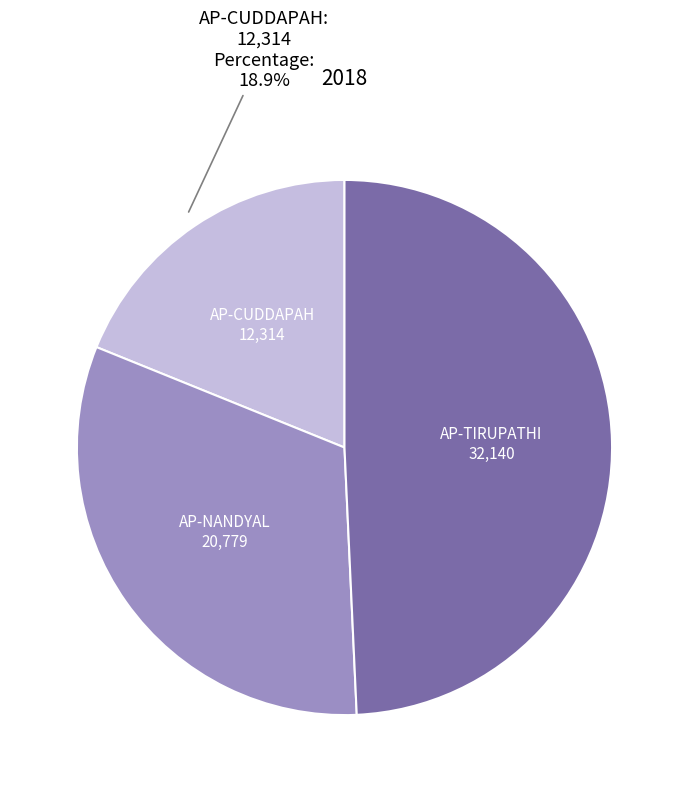

Is there any slice that represents more than half of the pie?

No